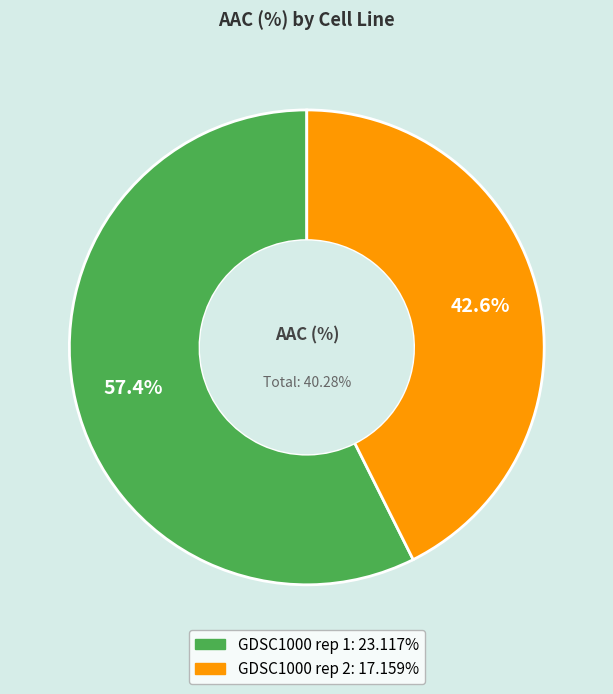

To the nearest percent, what is the combined percentage of GDSC1000 rep 2 and GDSC1000 rep 1?

100%